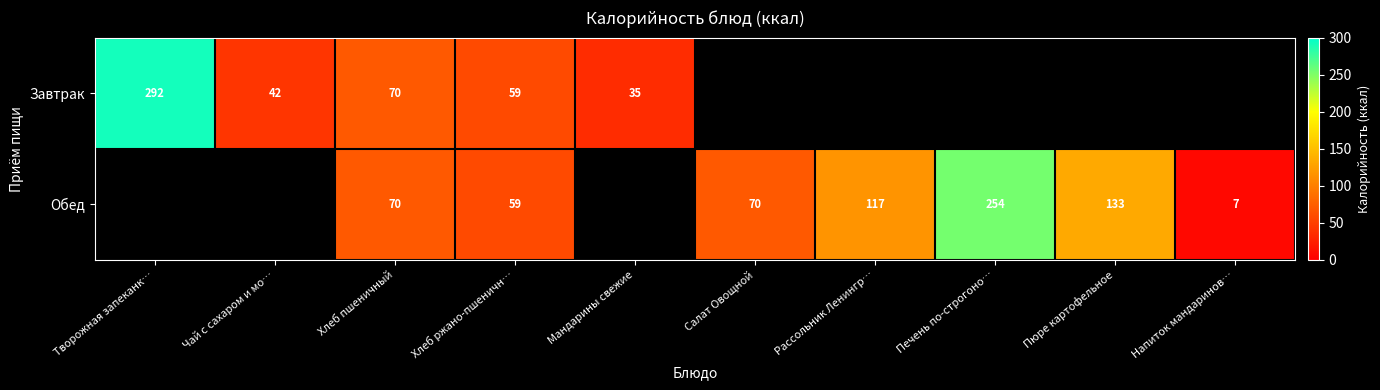

Is the value of Обед at Салат Овощной greater than the value of Завтрак at Хлеб ржано-пшеничн…?

Yes